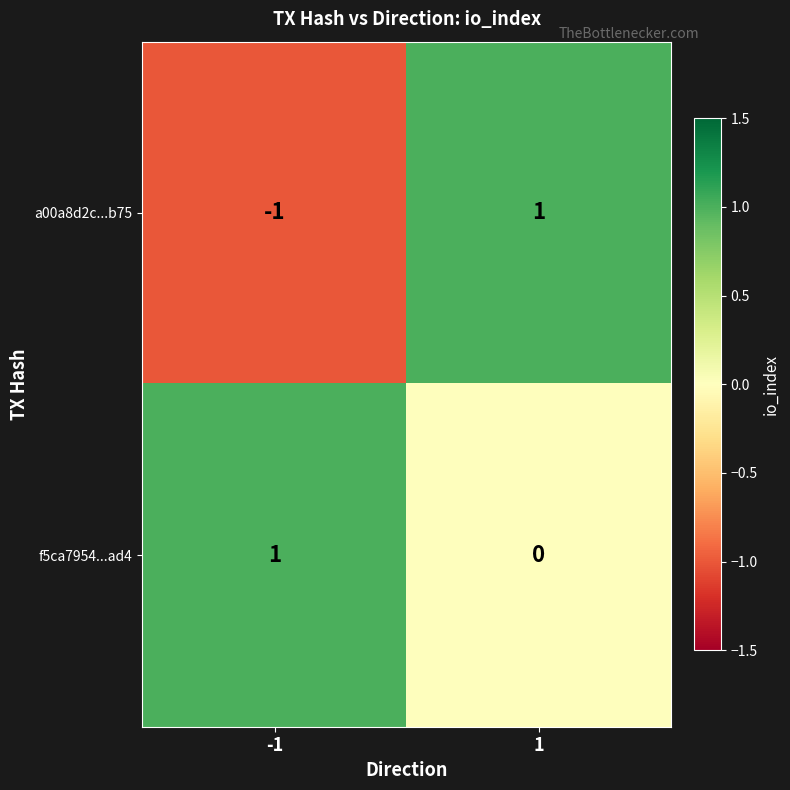

Which series has the largest total across all categories?

f5ca7954...ad4